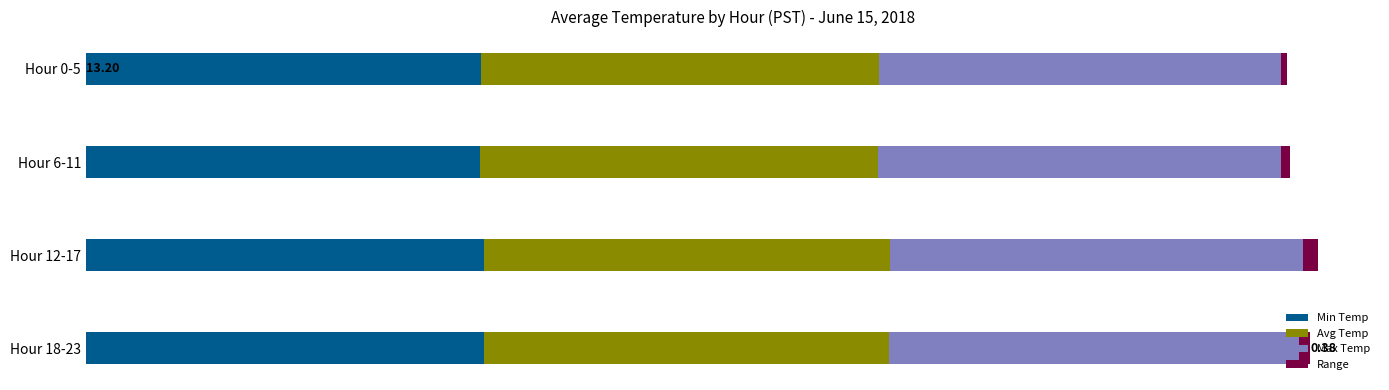

What is the difference between the maximum and minimum values in the Max Temp series?

0.4